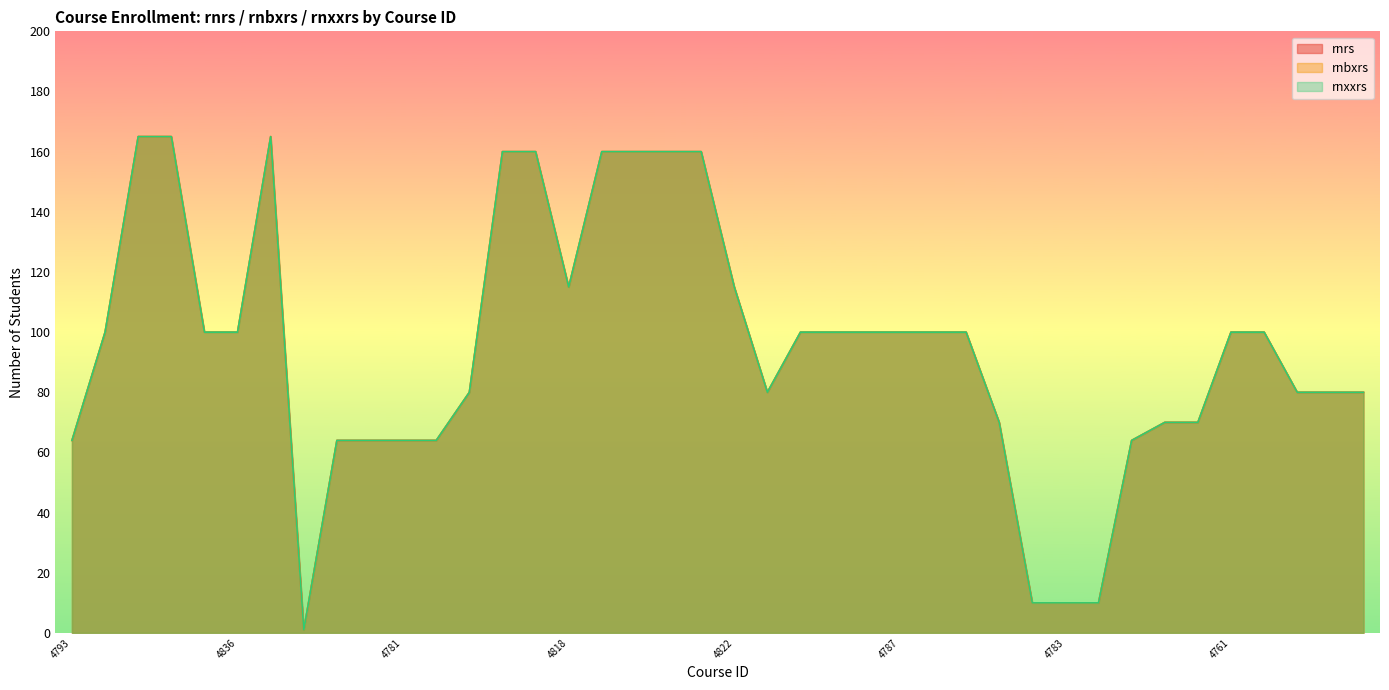

What is the label of the 13th point from the right?

4791